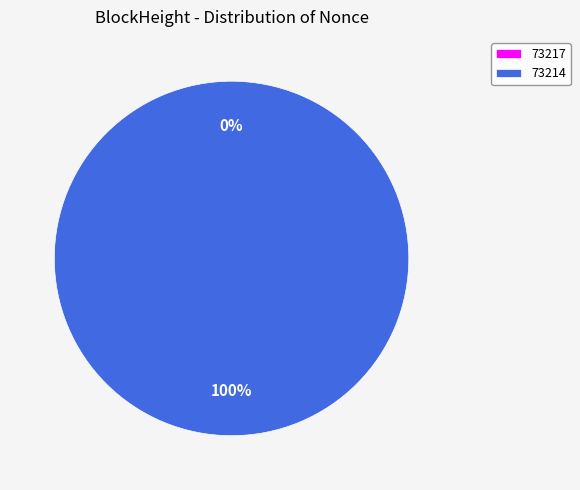

Which category has the biggest portion of the pie?

73214